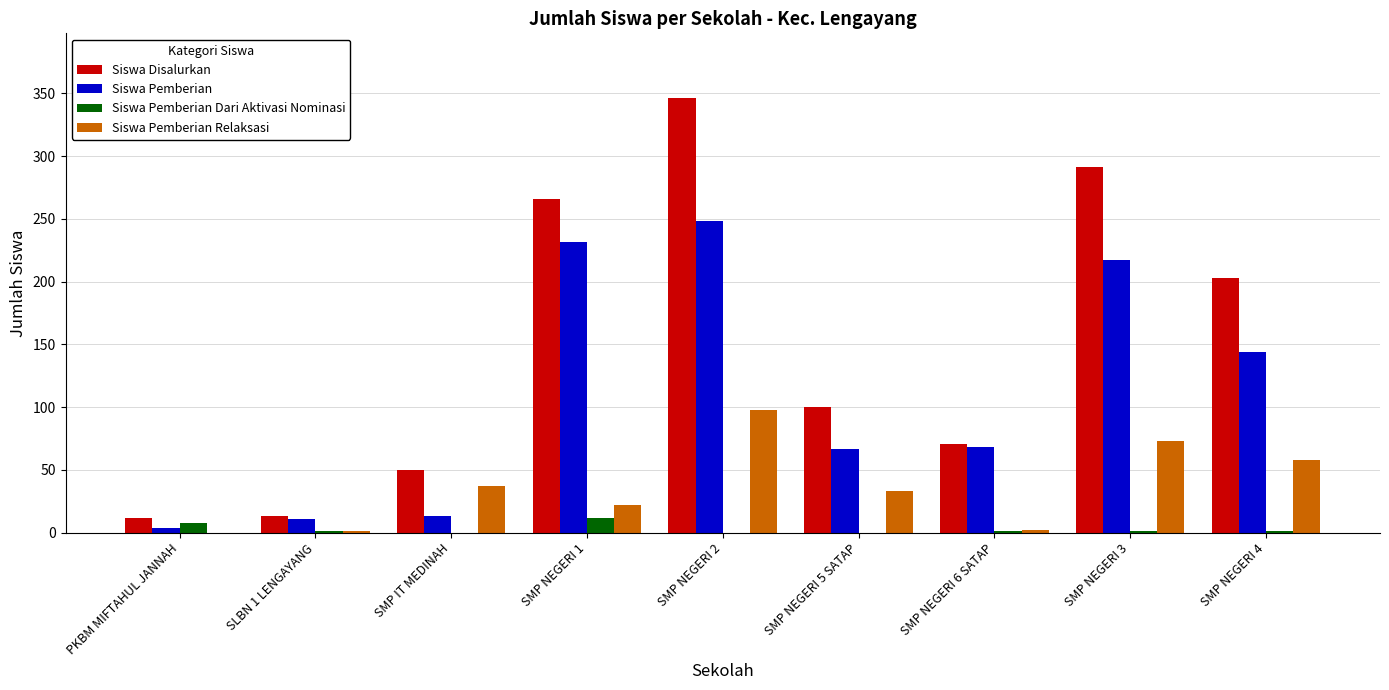

The value of Siswa Pemberian Relaksasi at SMP NEGERI 4 is 58. True or false?

True